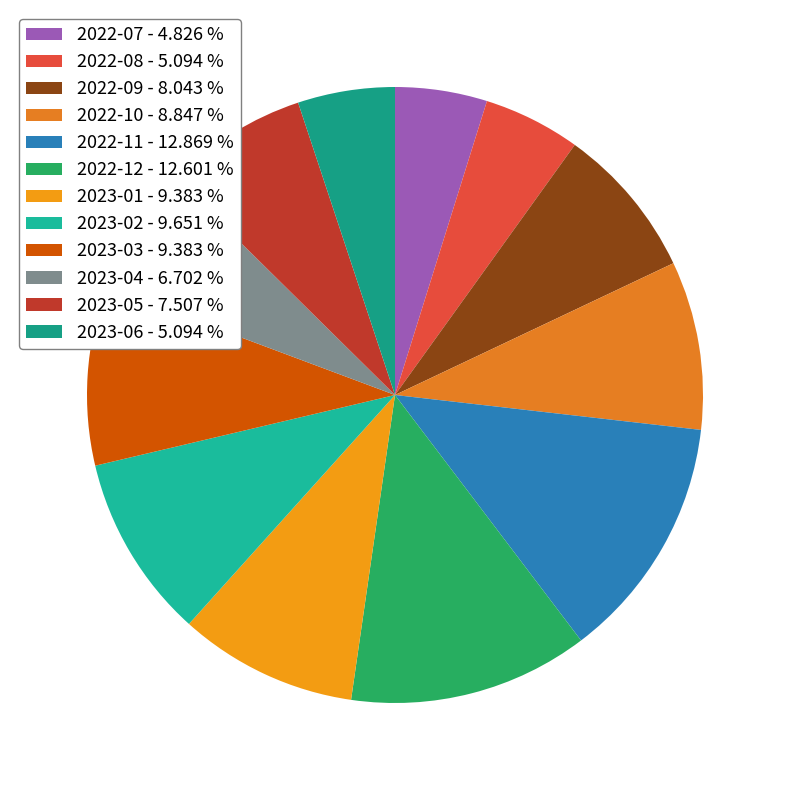

What percentage is NOT represented by 2022-11?

87.1%